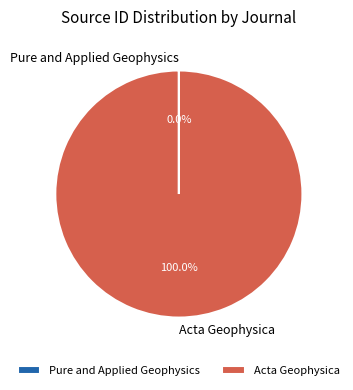

Which category has the biggest portion of the pie?

Acta Geophysica